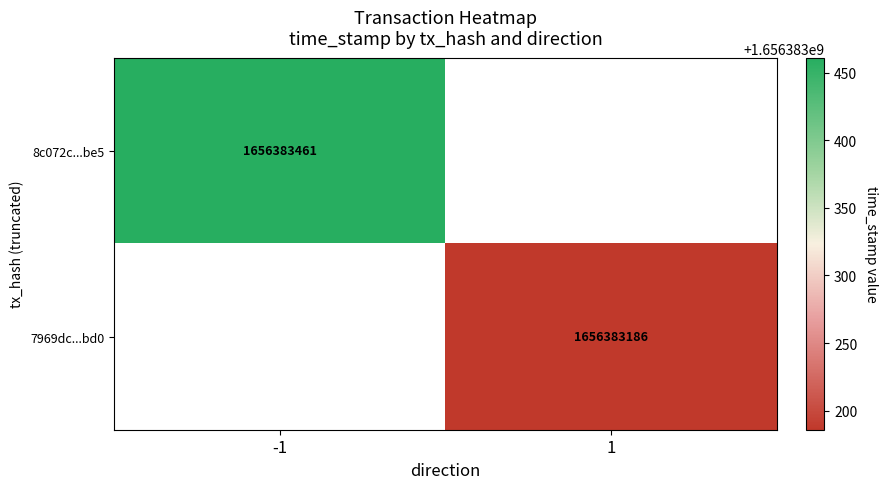

The value of 7969dc...bd0 at 1 is 1656383186. True or false?

True